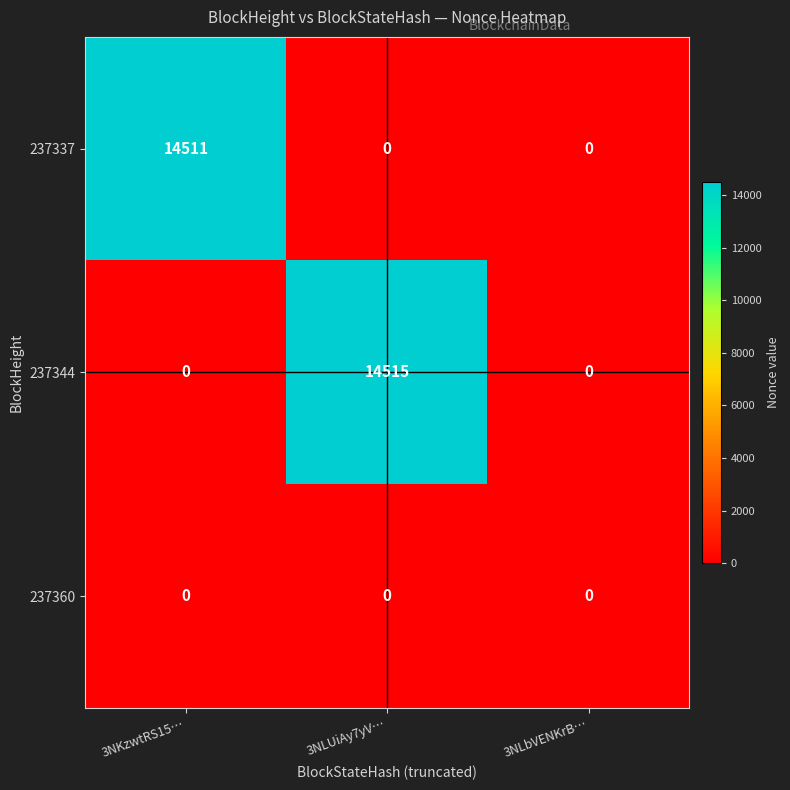

Count the number of data series in this chart.

3